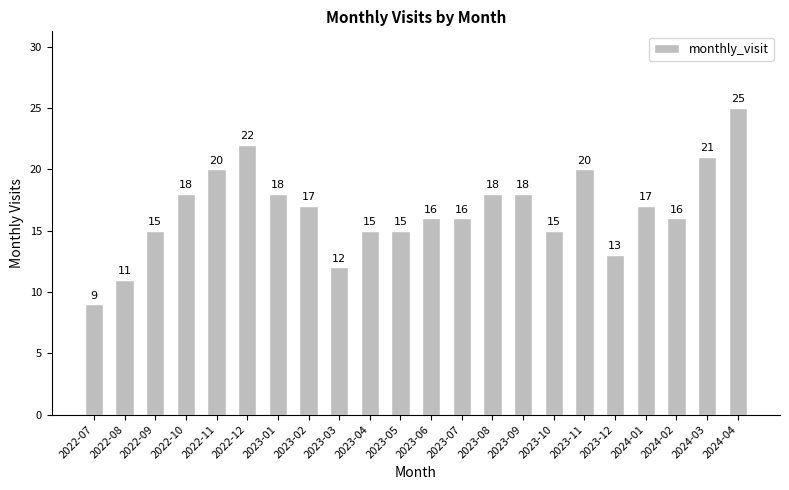

What is the maximum value shown in the chart?

25